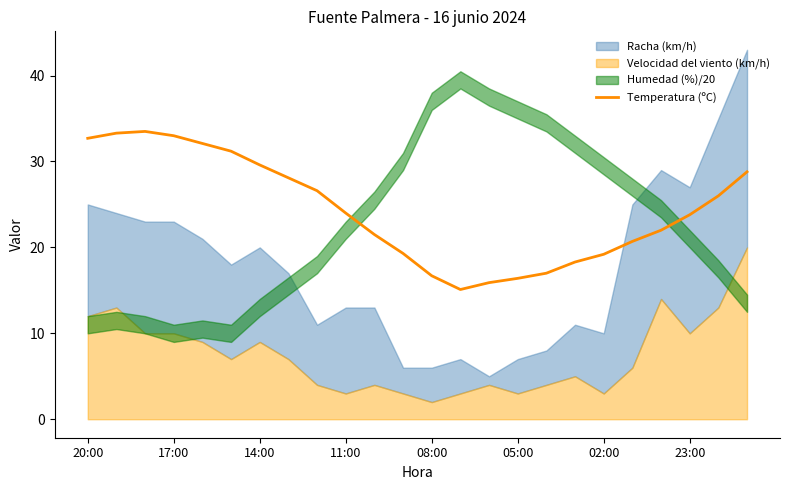

What is the ratio of the value at 14 to the value at 16?

0.9